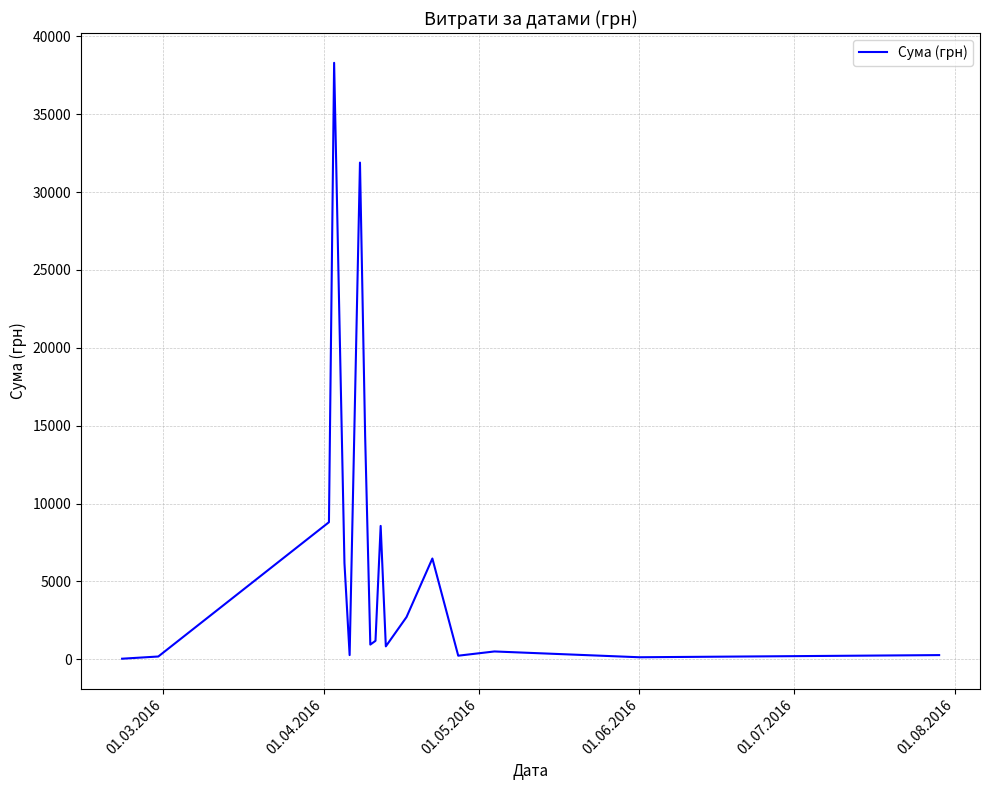

True or false: there are more than 1 points higher than both neighbors.

True